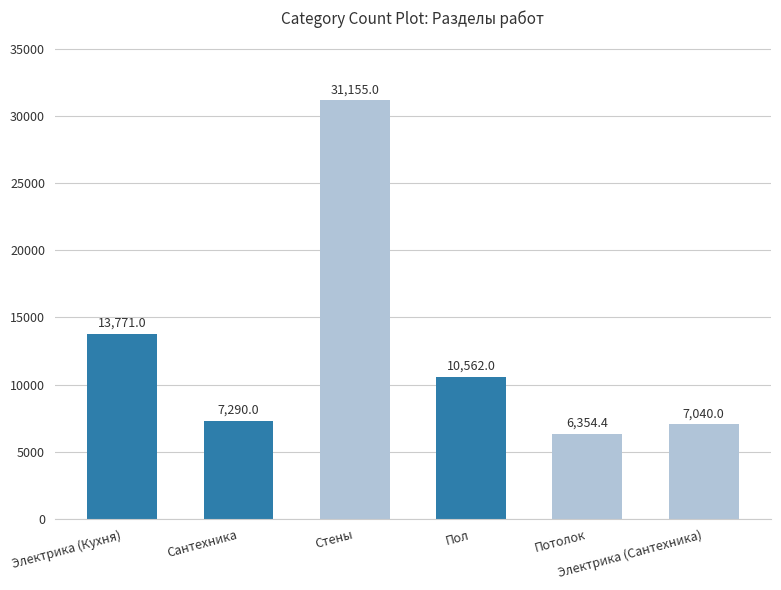

True or false: the data shows 11772.5 at Электрика (Сантехника).

False